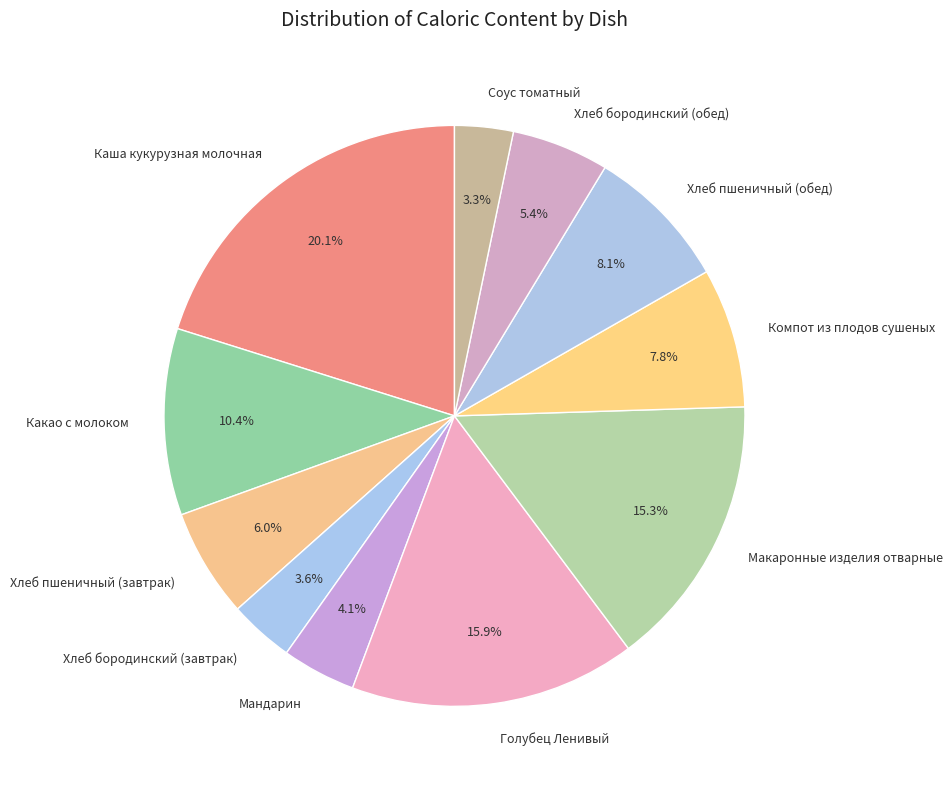

Is there any slice that represents more than half of the pie?

No